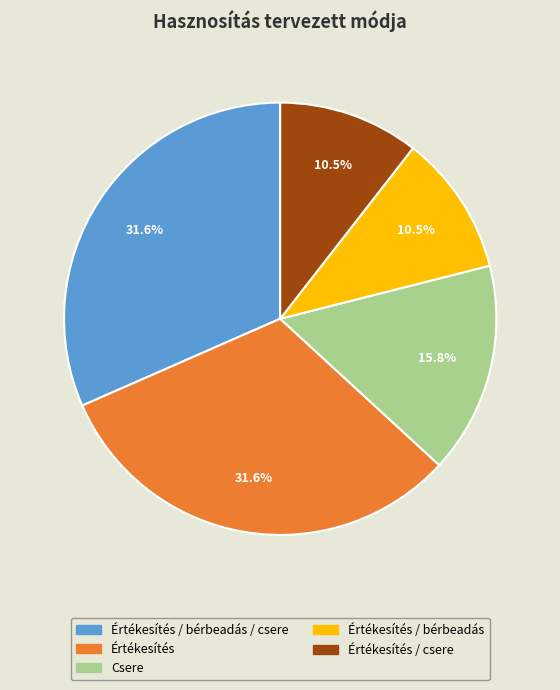

To the nearest percent, what is the difference between the largest and smallest slice percentages?

21%